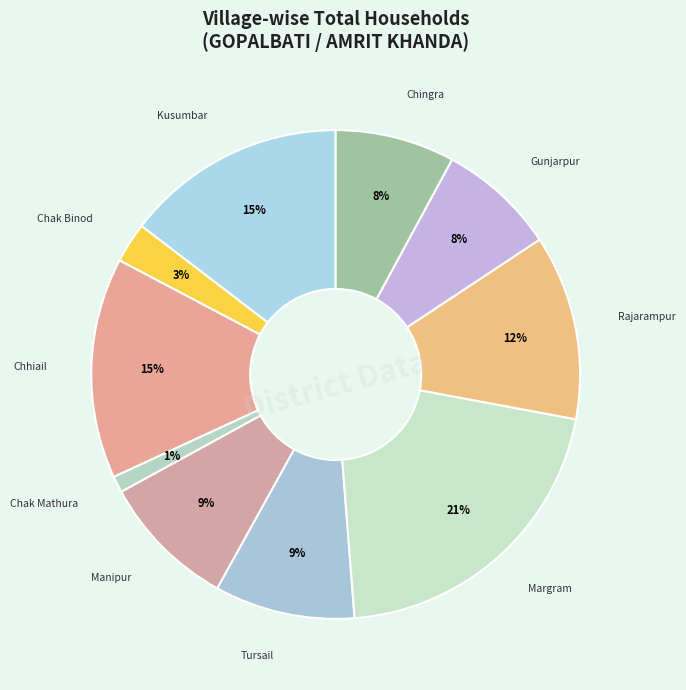

How many slices are in this pie chart?

10